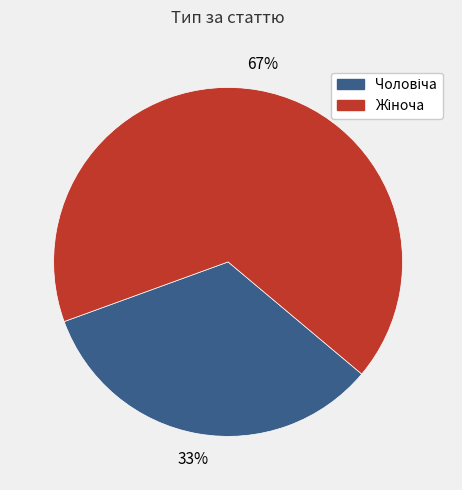

Count the number of slices in the pie.

2